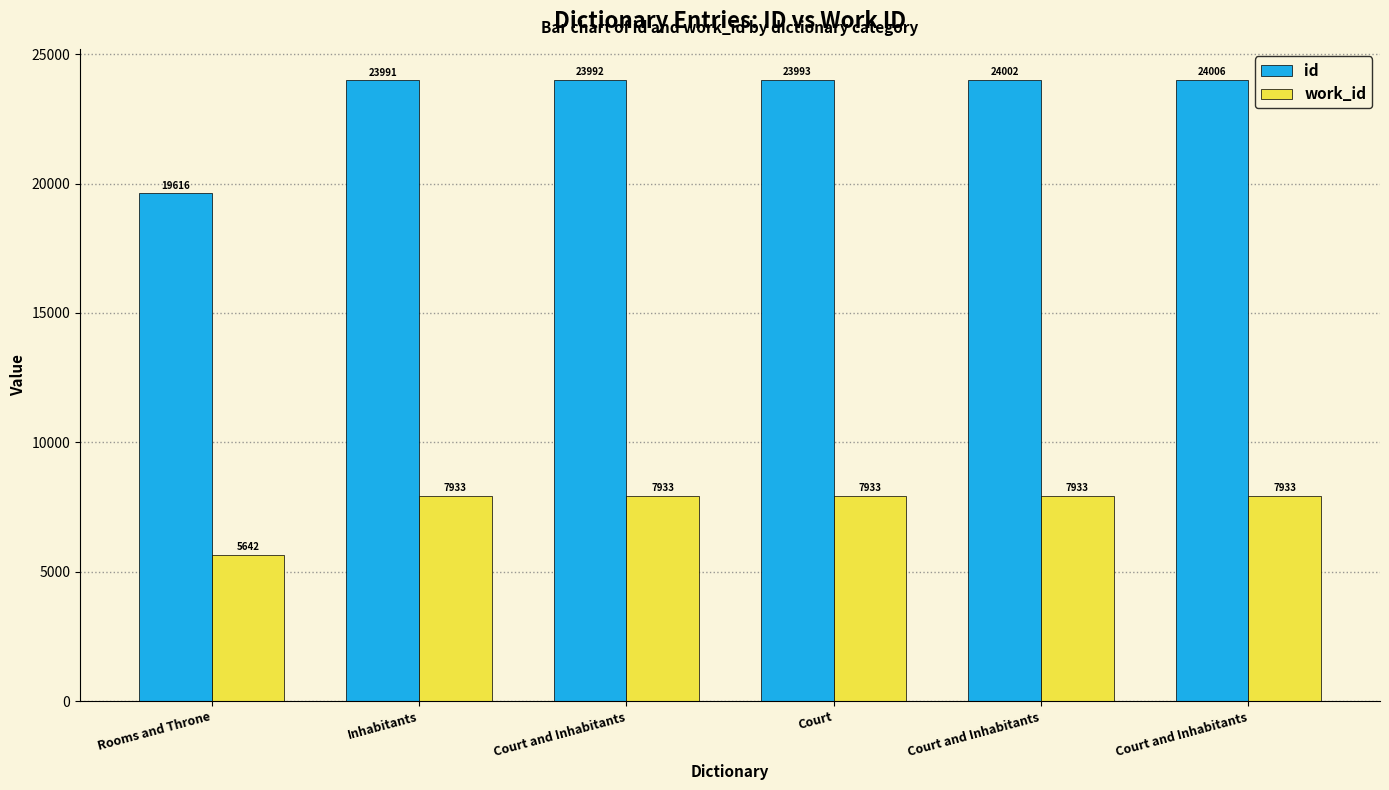

What are all the series names shown in the legend?

id, work_id